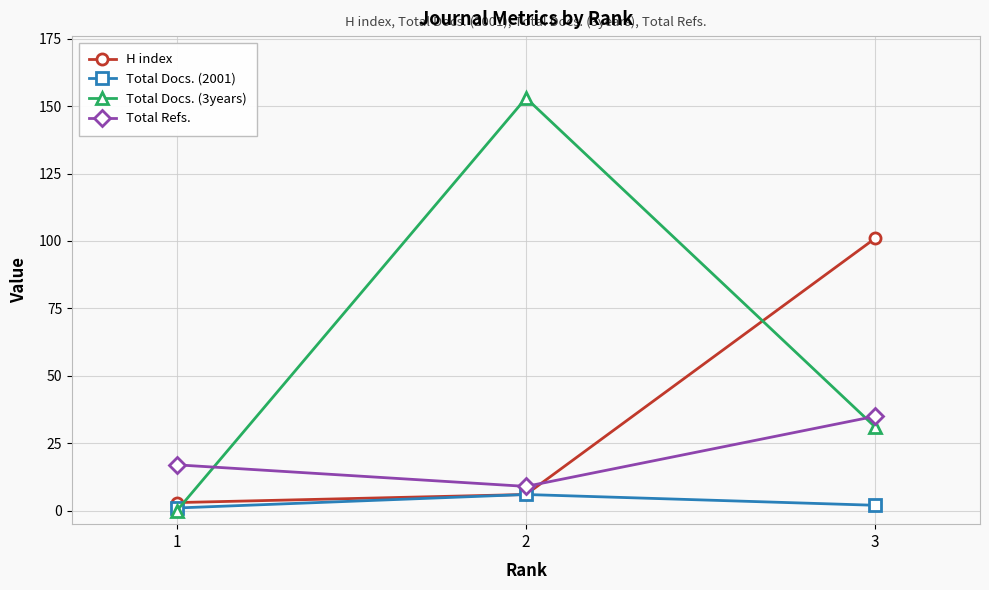

What is the value of the H index point at the 3rd from the left?

101